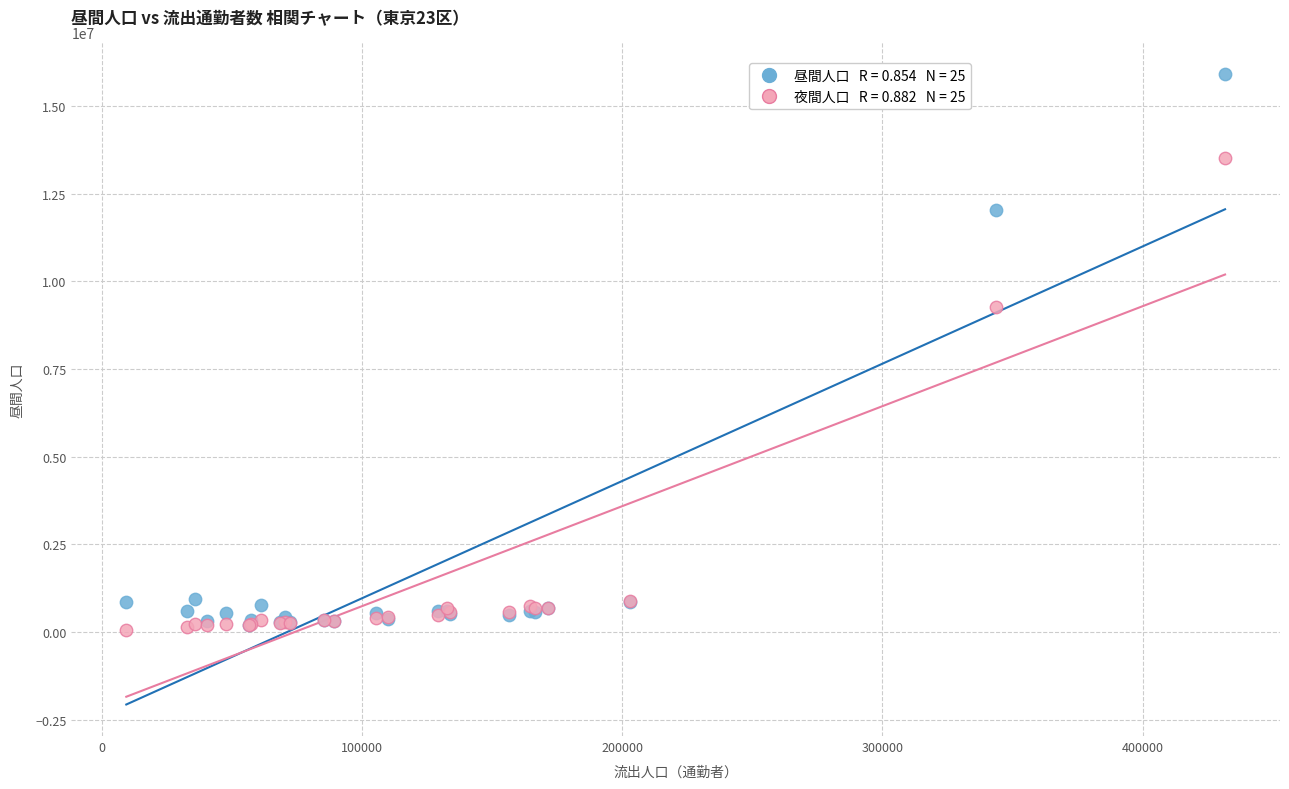

Across all series, what Y value is closest to 7989405?

9272740